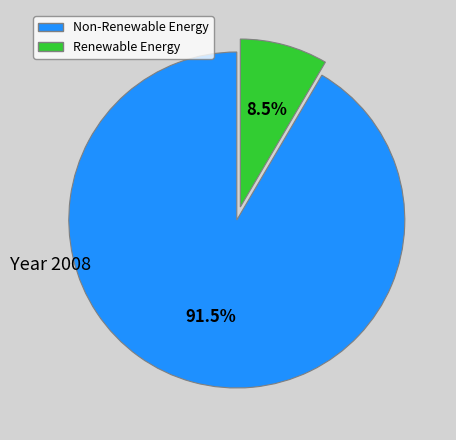

Does any single category account for the majority?

Yes